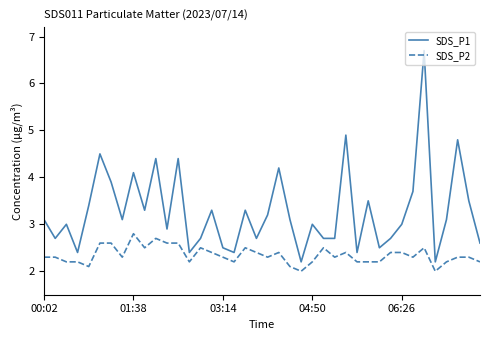

What is the maximum value for SDS_P2?

2.8